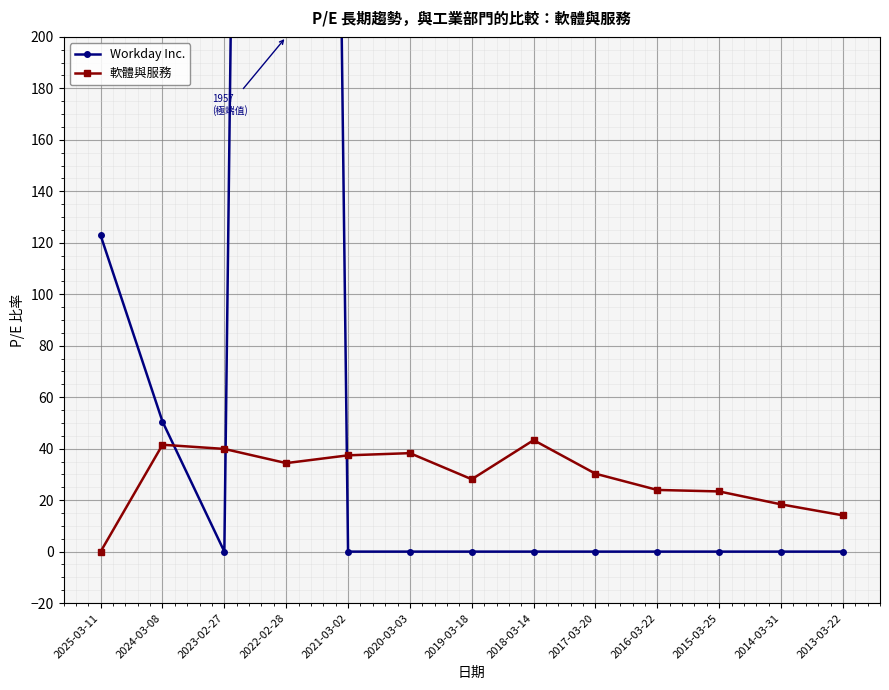

How many values in the Workday Inc. series exceed 0?

3